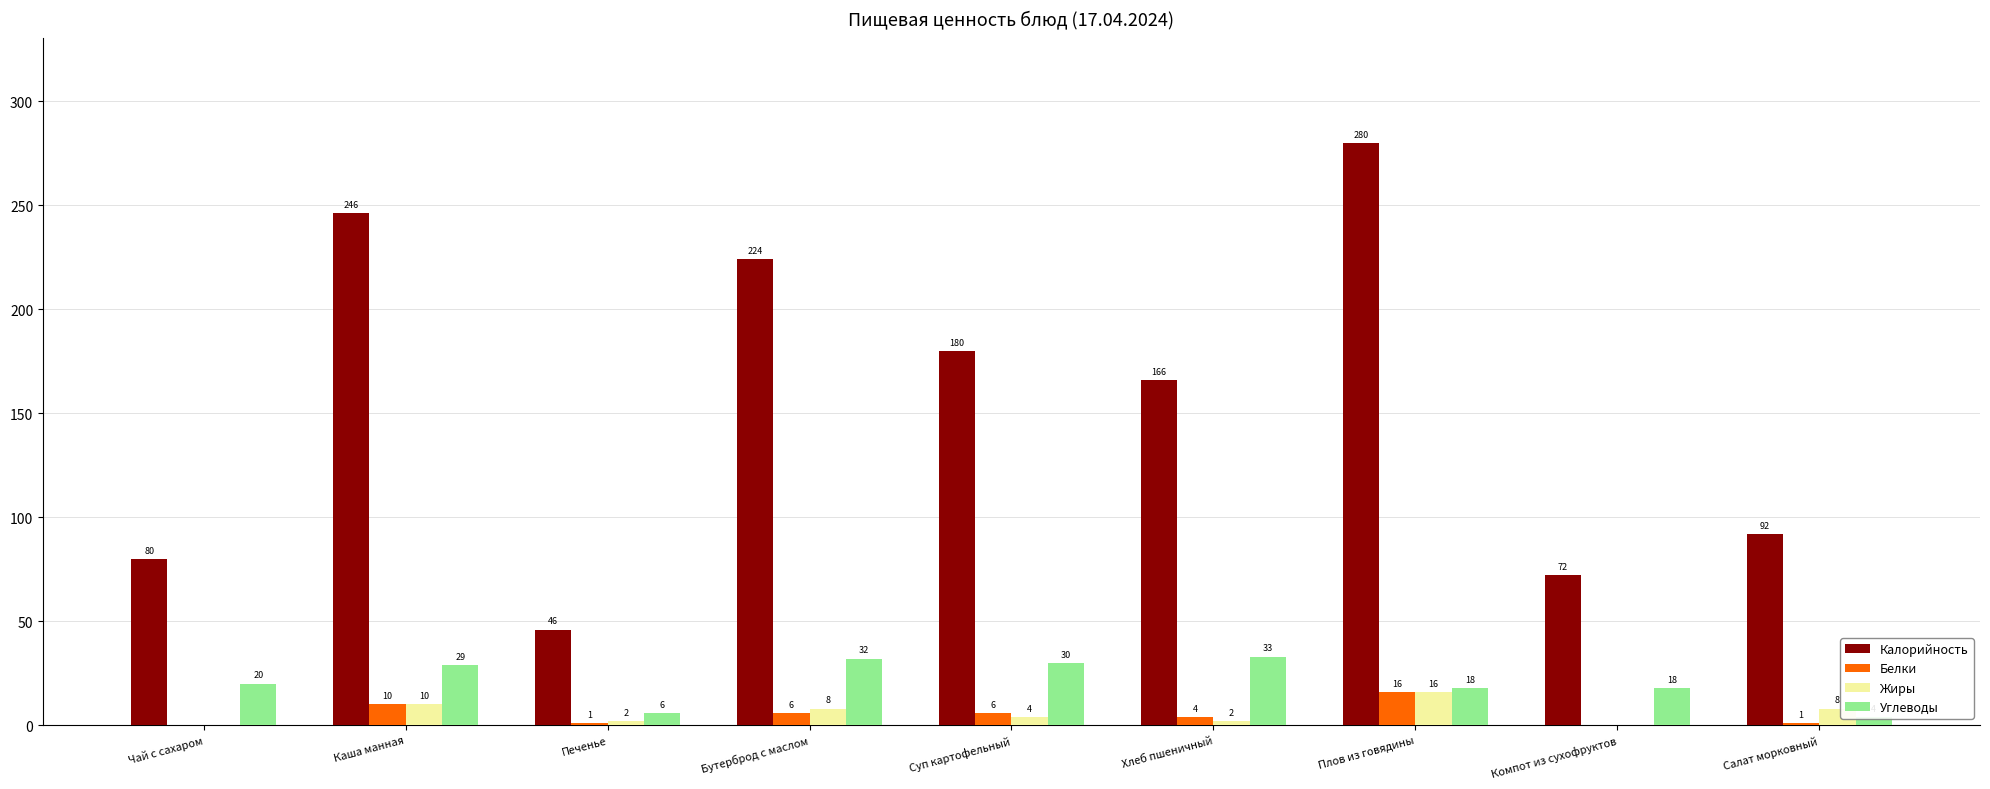

Which category has the lowest value across all series?

Чай с сахаром